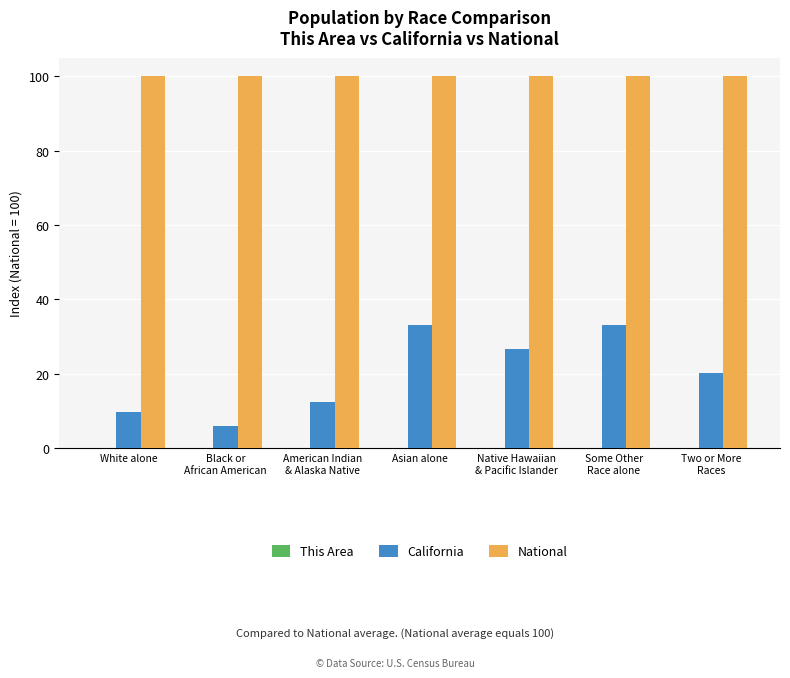

Which series has the largest total across all categories?

National